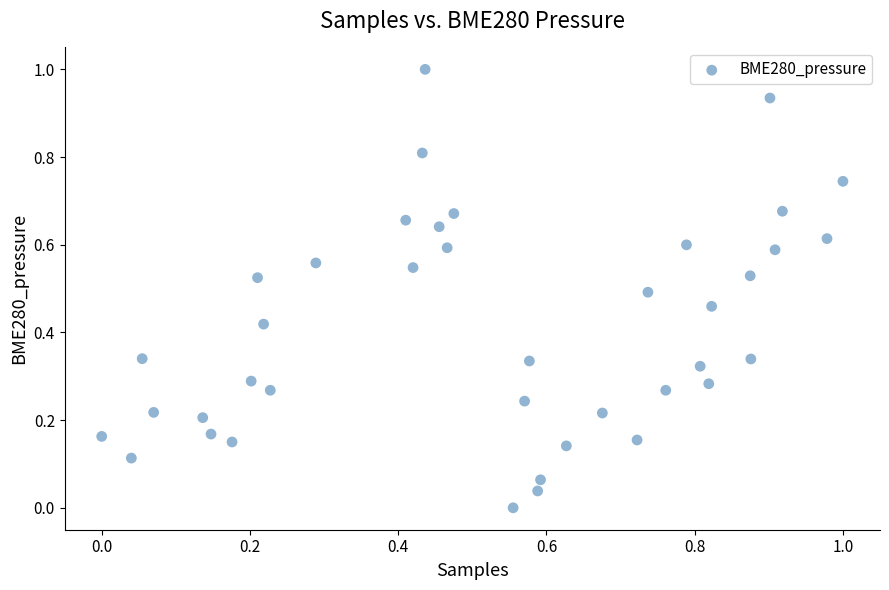

What is the range of X values (max minus min)?

1.0